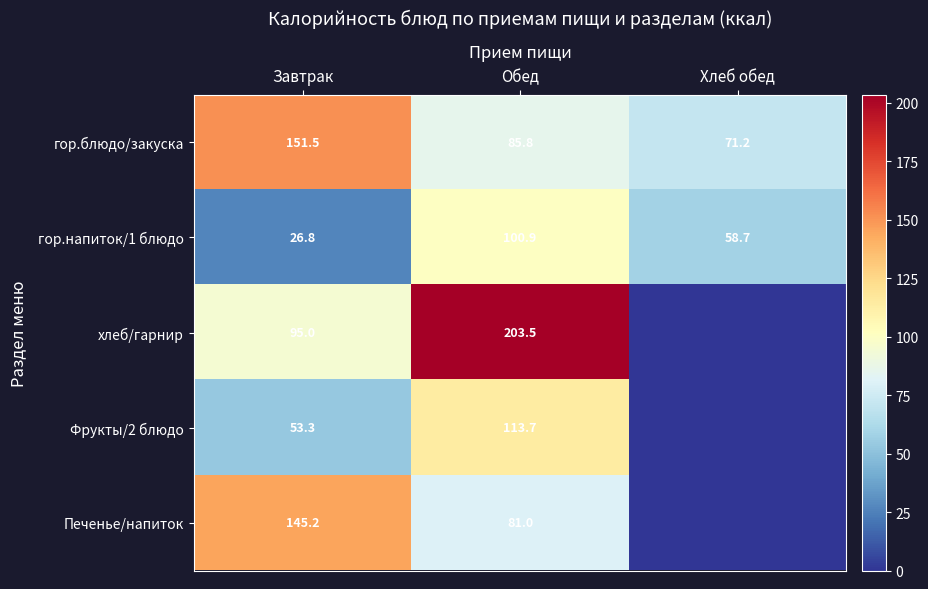

Between Завтрак and Обед, which series saw the biggest shift?

хлеб/гарнир